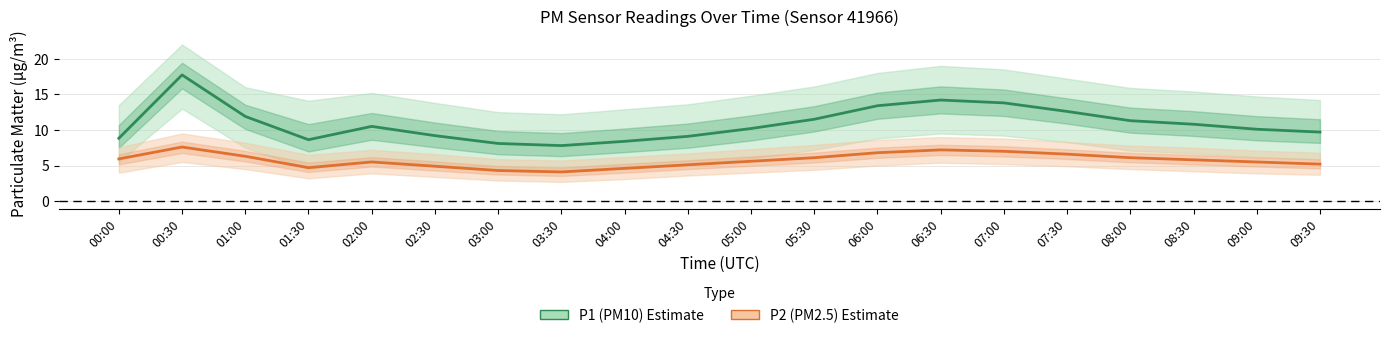

Rank the categories by P1 (PM10) value from highest to lowest.

00:30, 06:30, 07:00, 06:00, 07:30, 01:00, 05:30, 08:00, 08:30, 02:00, 05:00, 09:00, 09:30, 02:30, 04:30, 00:00, 01:30, 04:00, 03:00, 03:30